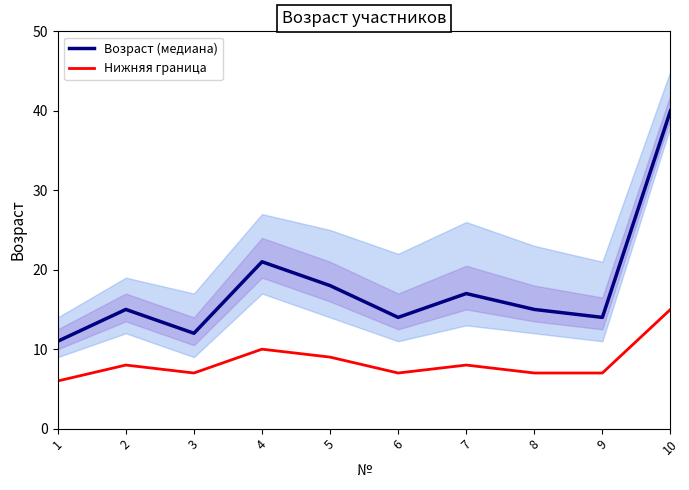

Reading left to right, extract all data points from this chart.

Возраст (медиана): 1=11	2=15	3=12	4=21	5=18	6=14	7=17	8=15	9=14	10=40
Нижняя граница: 1=6	2=8	3=7	4=10	5=9	6=7	7=8	8=7	9=7	10=15